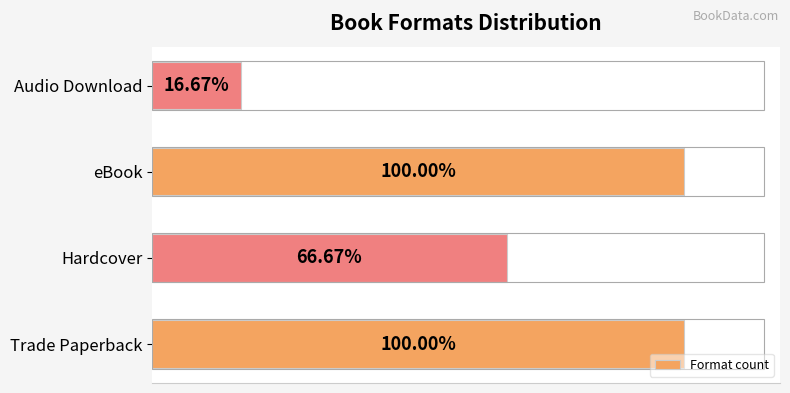

What is the maximum value shown in the chart?

12